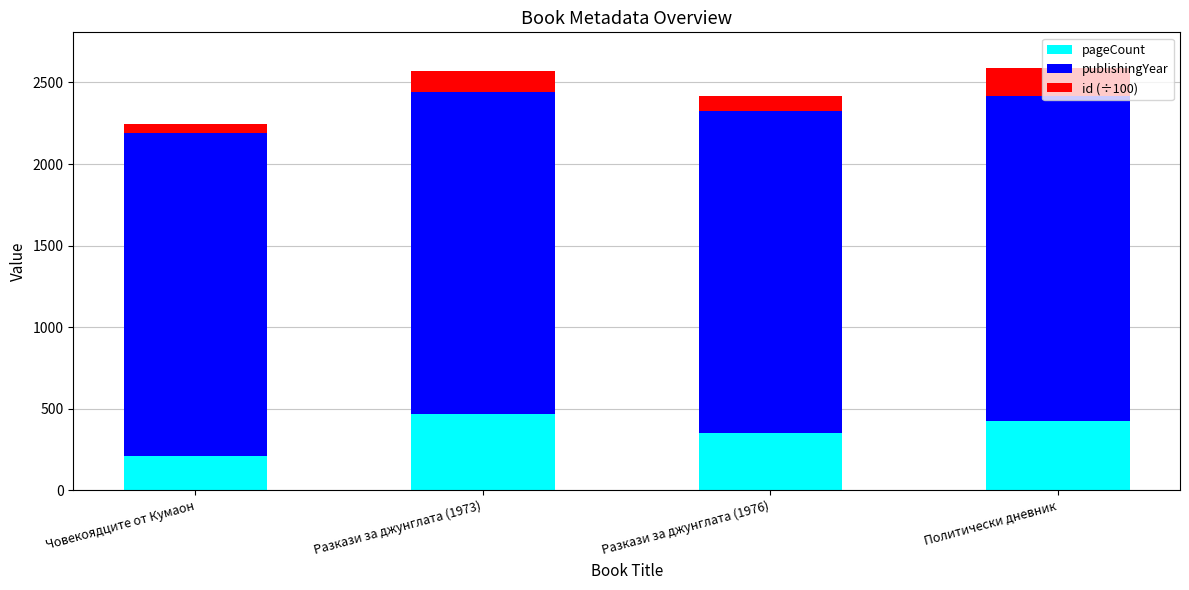

Is it true that pageCount equals 208.0 at Човекоядците от Кумаон?

True